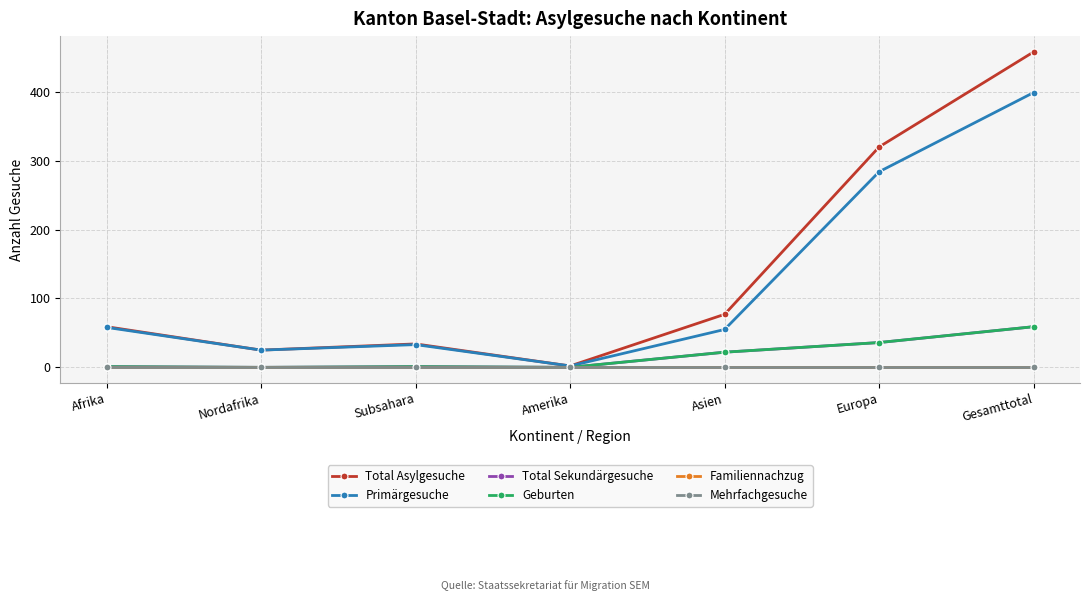

Is this an area chart (filled region under the line)?

No